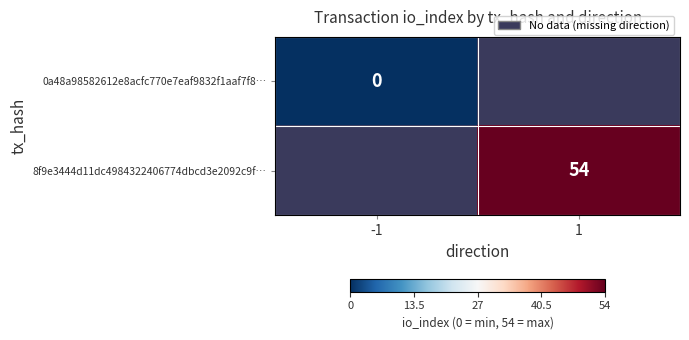

Is it true that 8f9e3444d11dc4984322406774dbcd3e2092c9f… equals 79.0 at 1?

False